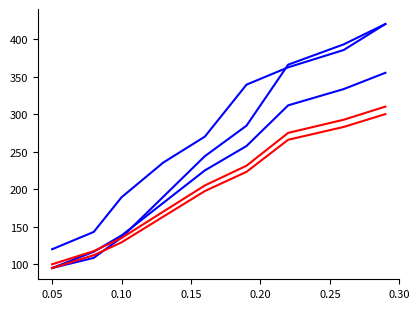

Does the chart have visible grid lines?

No